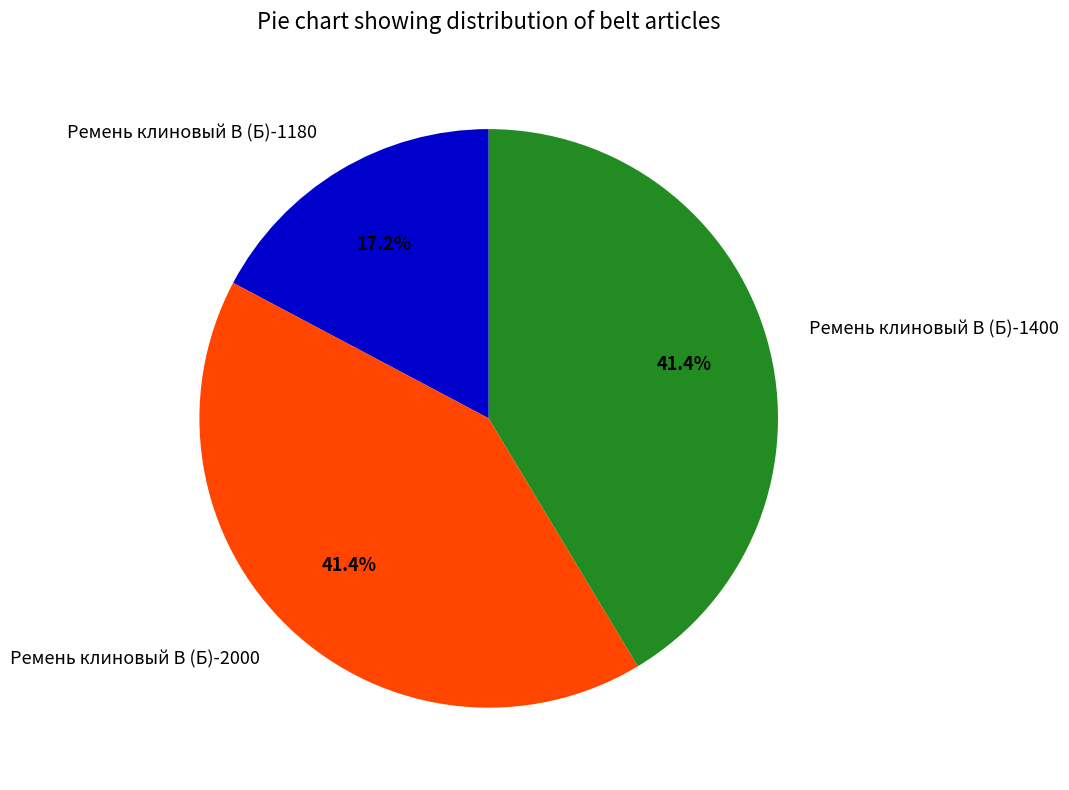

True or false: Ремень клиновый В (Б)-1400 accounts for 28% of the total.

False